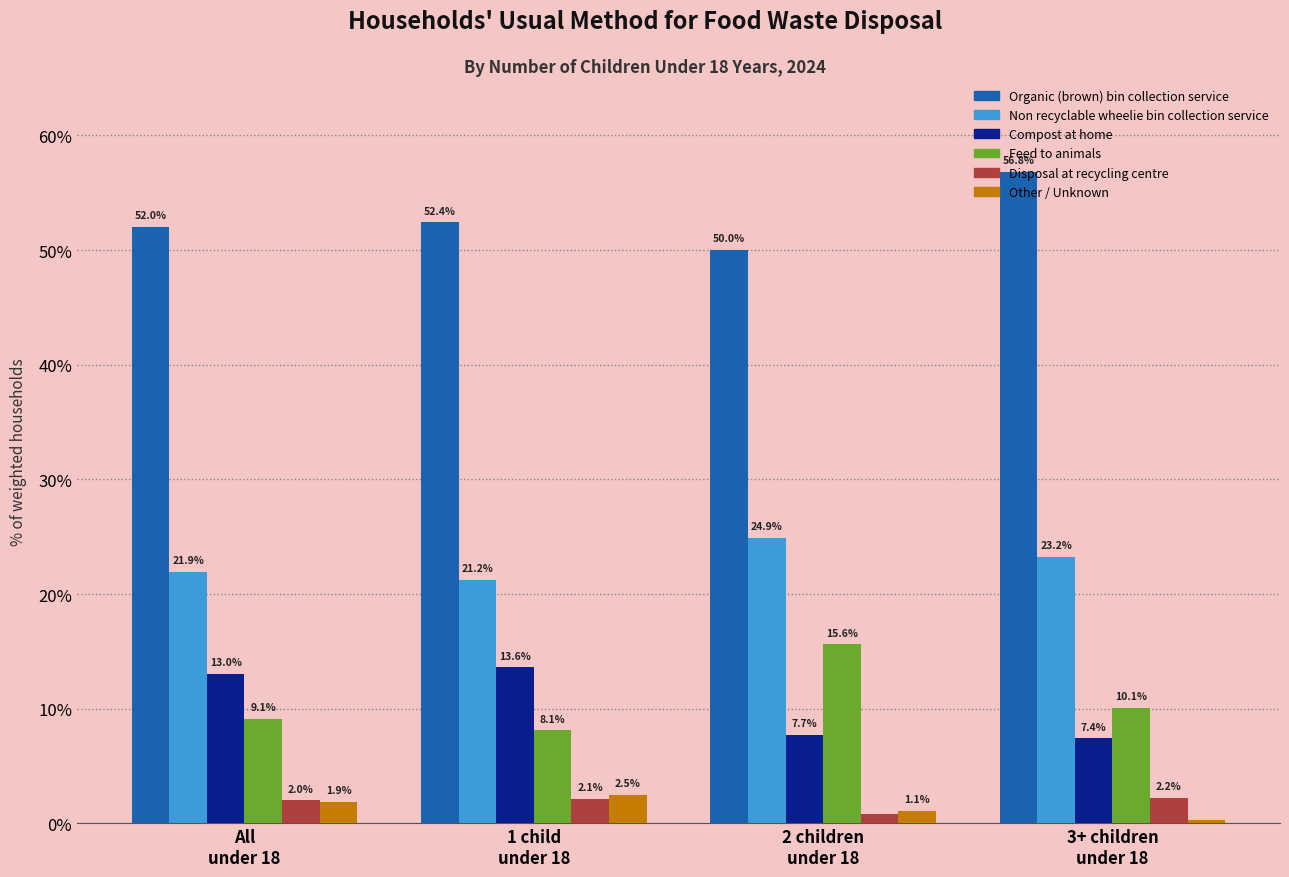

What are all the series names shown in the legend?

Organic (brown) bin collection service, Non recyclable wheelie bin collection service, Compost at home, Feed to animals, Disposal at recycling centre, Other / Unknown